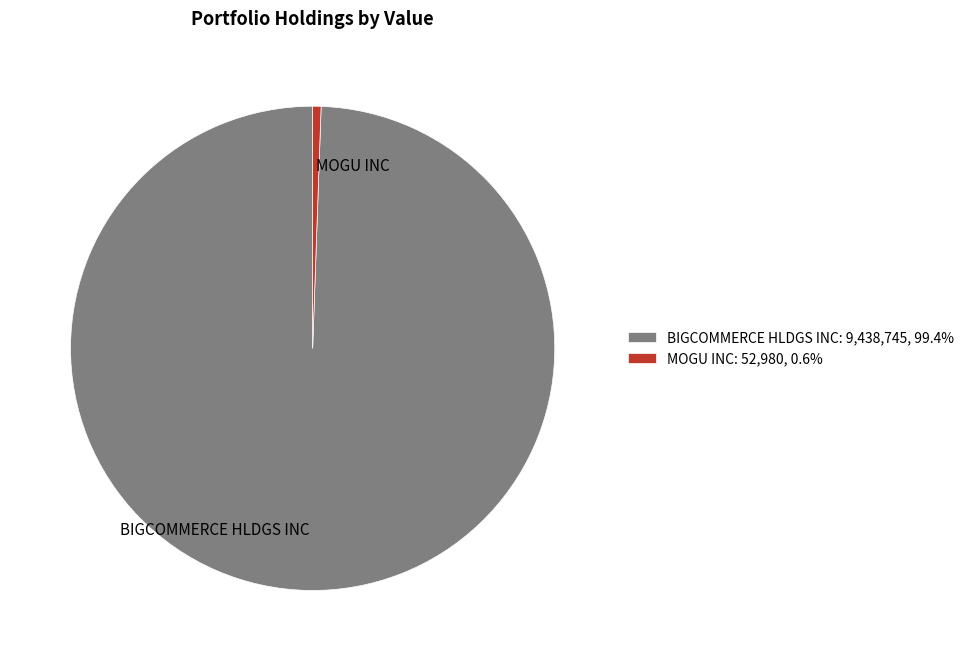

Is the sum of MOGU INC and BIGCOMMERCE HLDGS INC greater than half?

Yes